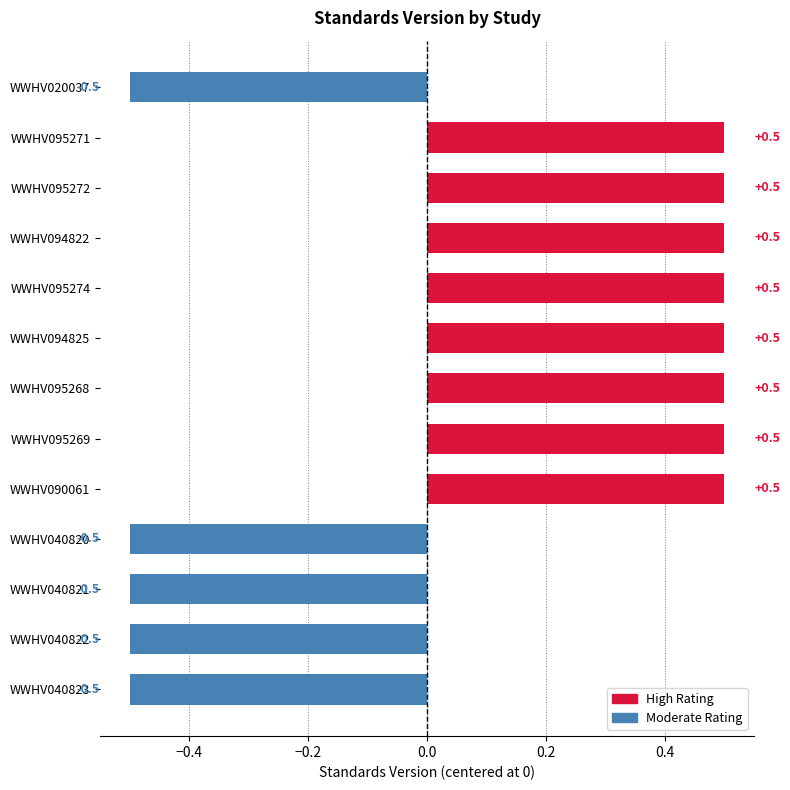

What position from the bottom is WWHV095272?

11